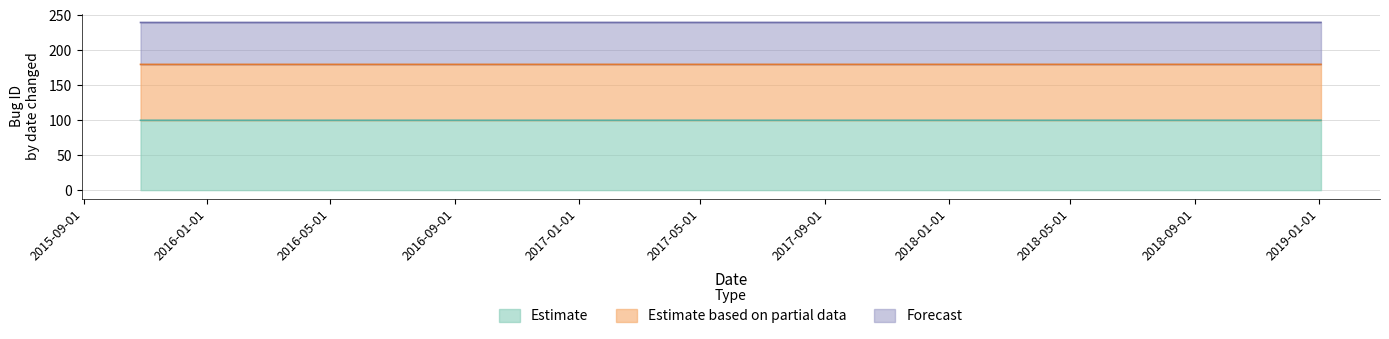

Which series changed the most between 2015-10-27 and 2016-04-26?

Estimate based on partial data